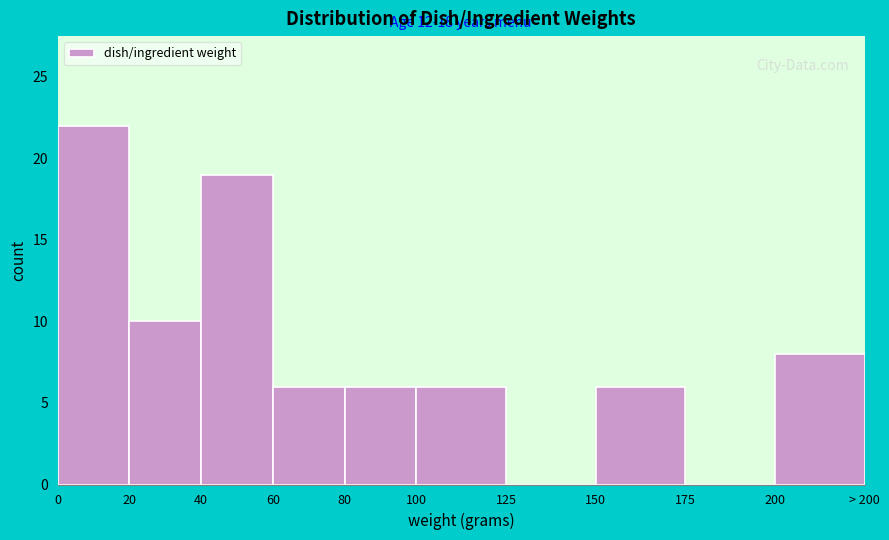

Reading left to right, what are all the values shown in this chart?

0=22	20=10	40=19	60=6	80=6	100=6	125=0	150=6	175=0	200=8